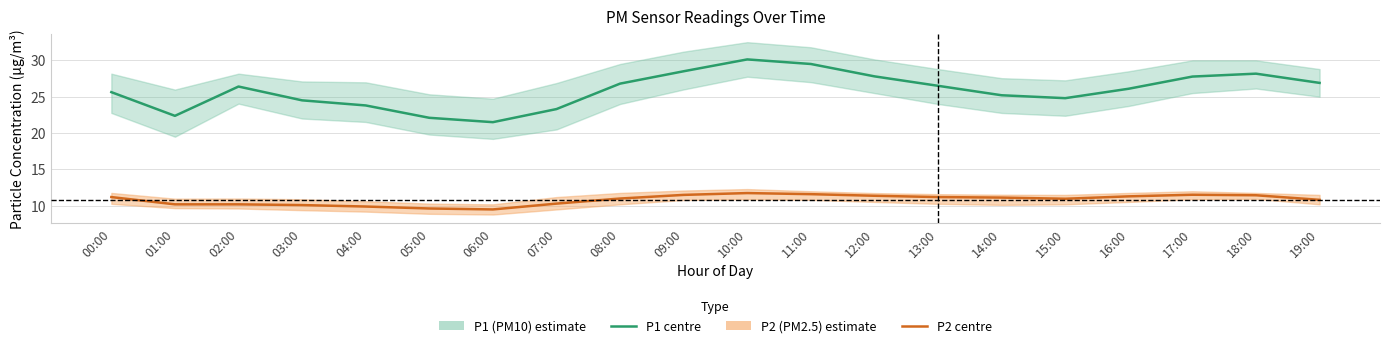

What is the average value of the P1 (PM10) series?

25.9